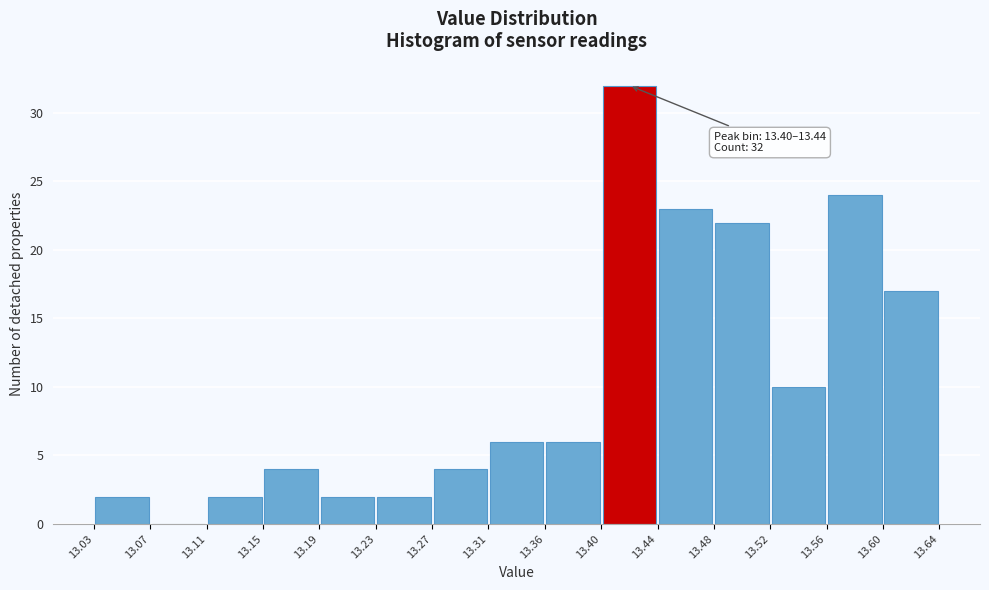

Over which range of the x-axis is the bar tallest?

13.40 to 13.44